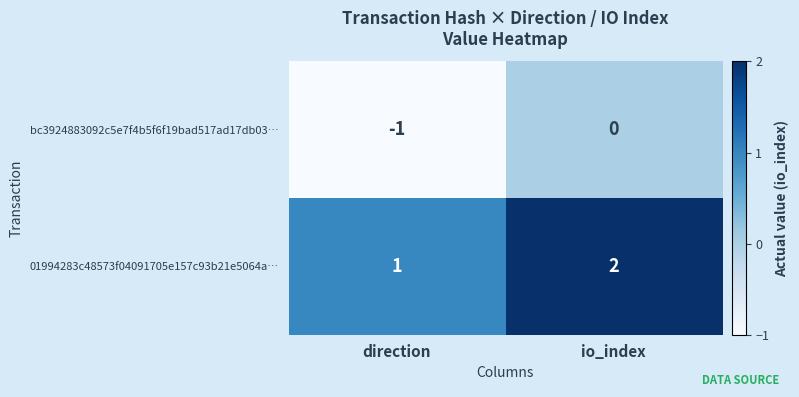

At how many categories does at least one series exceed 0?

2